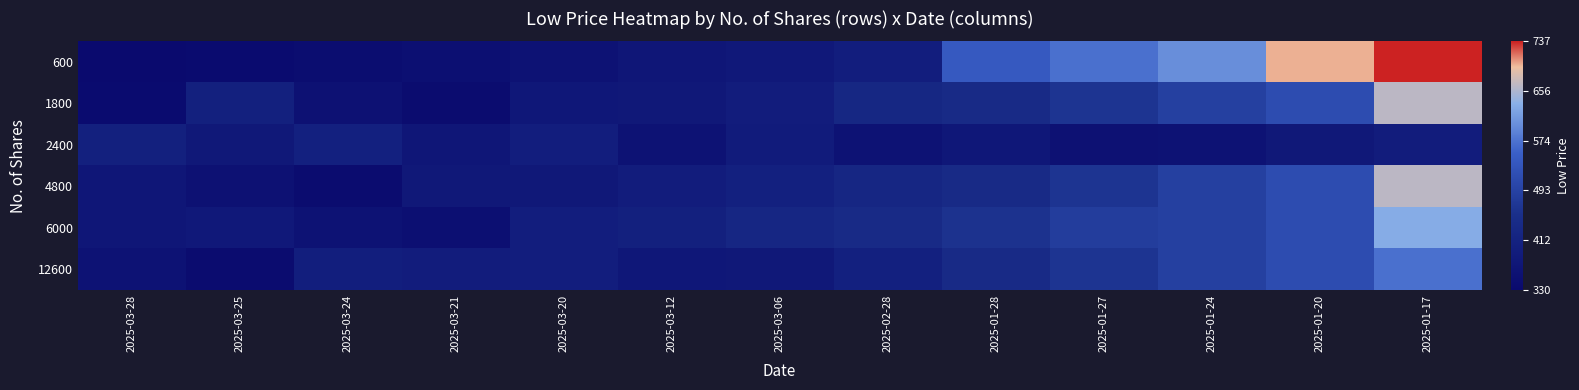

List the series in order of their peak value, lowest first.

2400, 12600, 6000, 1800, 4800, 600